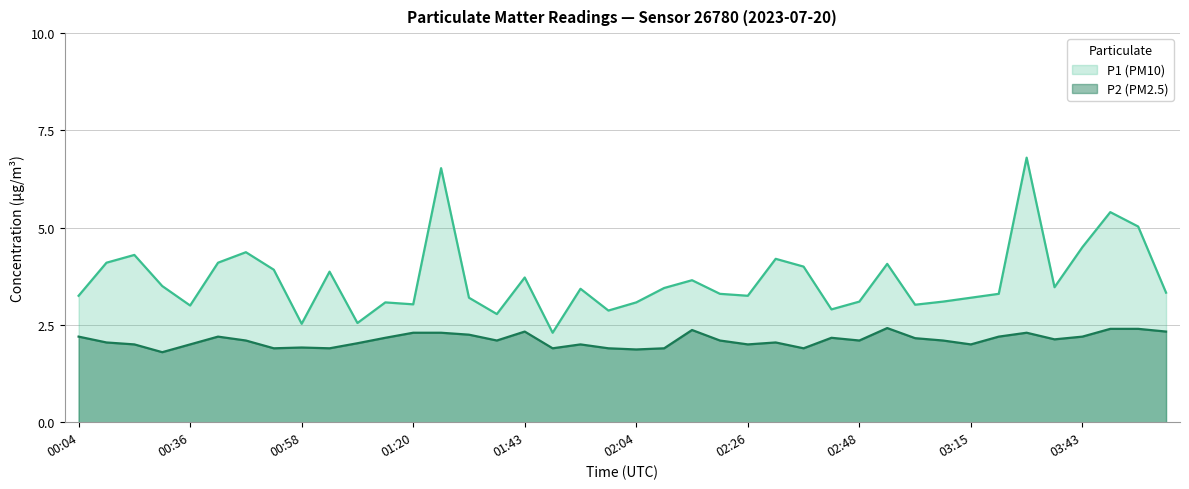

Rank the categories by P2 (PM2.5) value from highest to lowest.

02:58, 03:48, 03:54, 02:15, 01:43, 03:59, 01:20, 01:26, 03:31, 01:32, 00:04, 00:42, 03:21, 03:43, 01:15, 02:43, 03:04, 03:37, 00:47, 01:37, 02:21, 02:48, 03:10, 00:15, 02:32, 01:09, 00:20, 00:36, 01:53, 02:26, 03:15, 00:58, 00:53, 01:04, 01:48, 01:59, 02:10, 02:37, 02:04, 00:31